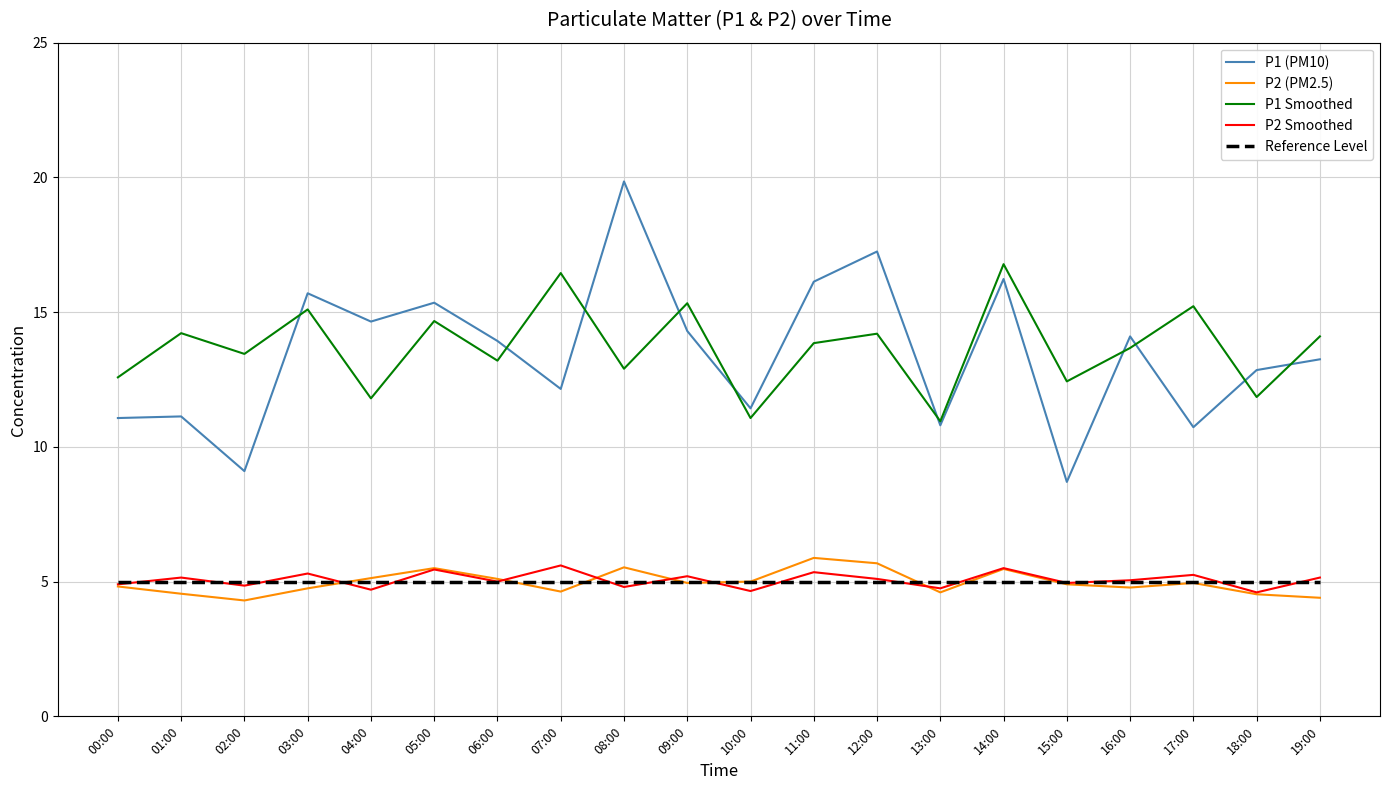

True or false: Reference Level and P1 Smoothed cross at least once.

False